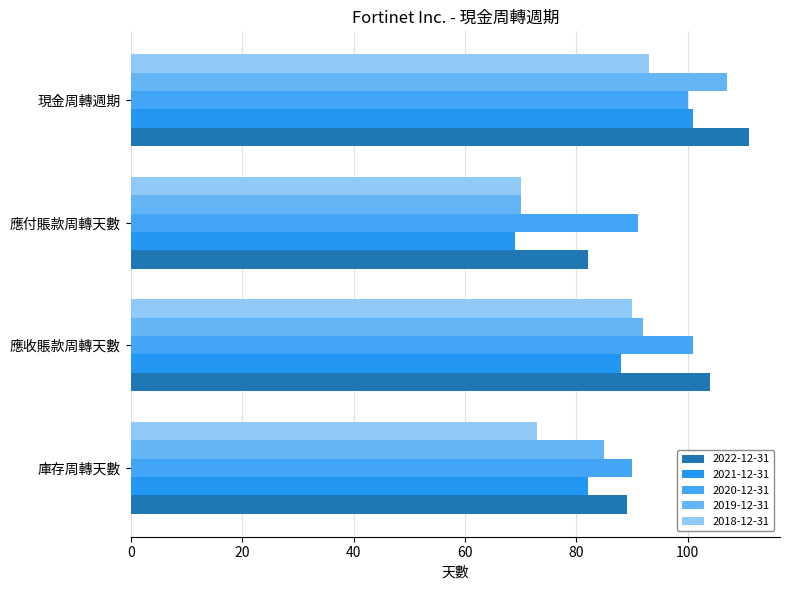

Count the number of data series in this chart.

5